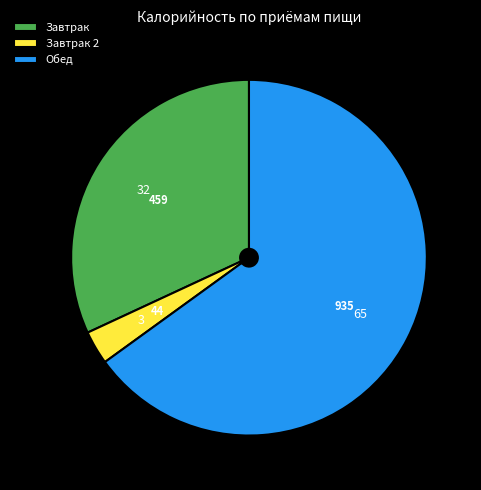

Is there a majority slice in this chart?

Yes